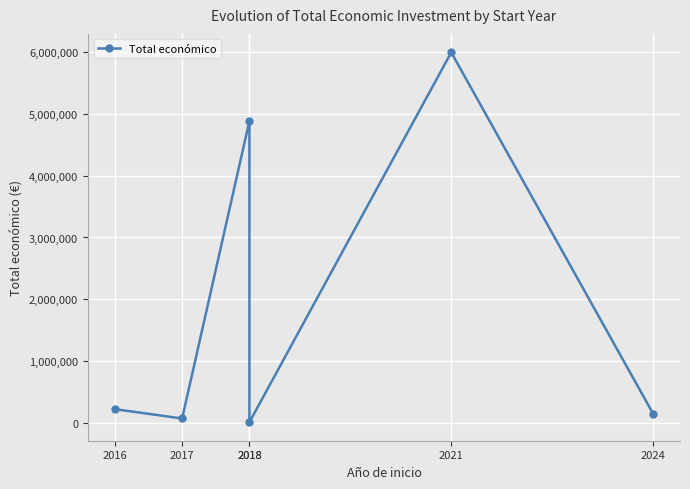

Read the value at 2016.

223120